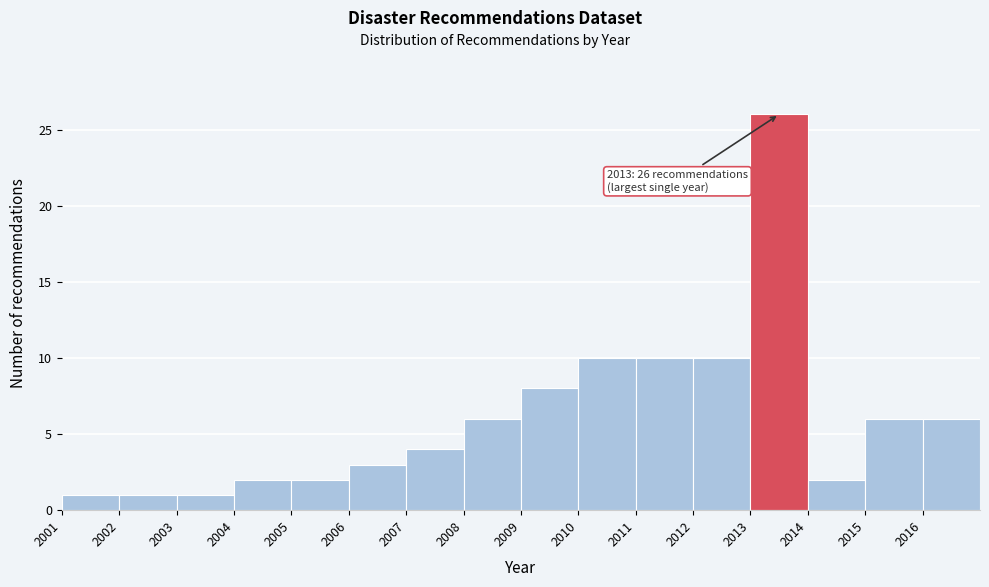

Over which range of the x-axis is the bar tallest?

2013 to 2014